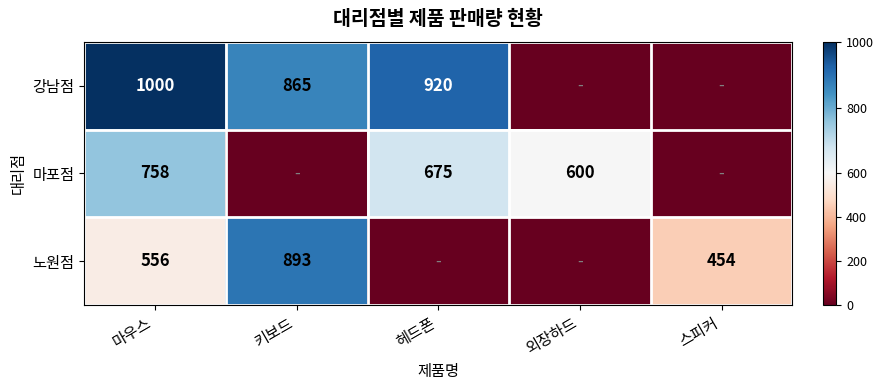

At how many categories does at least one series exceed 551?

4